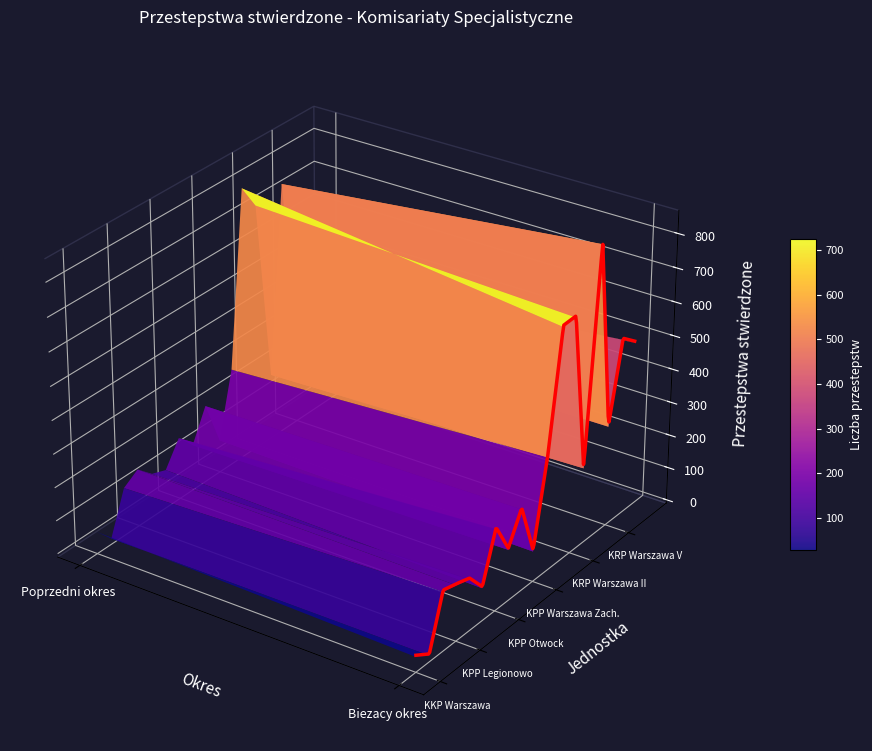

Is it true that KPP Otwock equals 233 at 1?

True